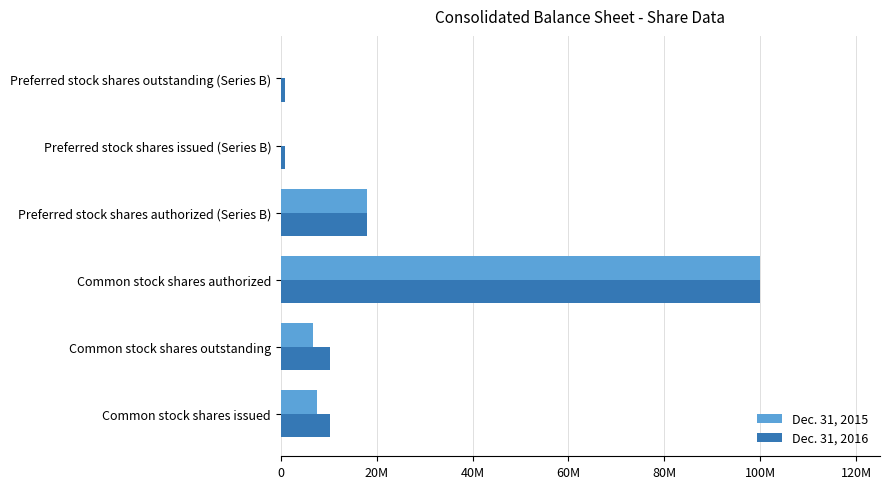

Which series has the largest total across all categories?

Dec. 31, 2016